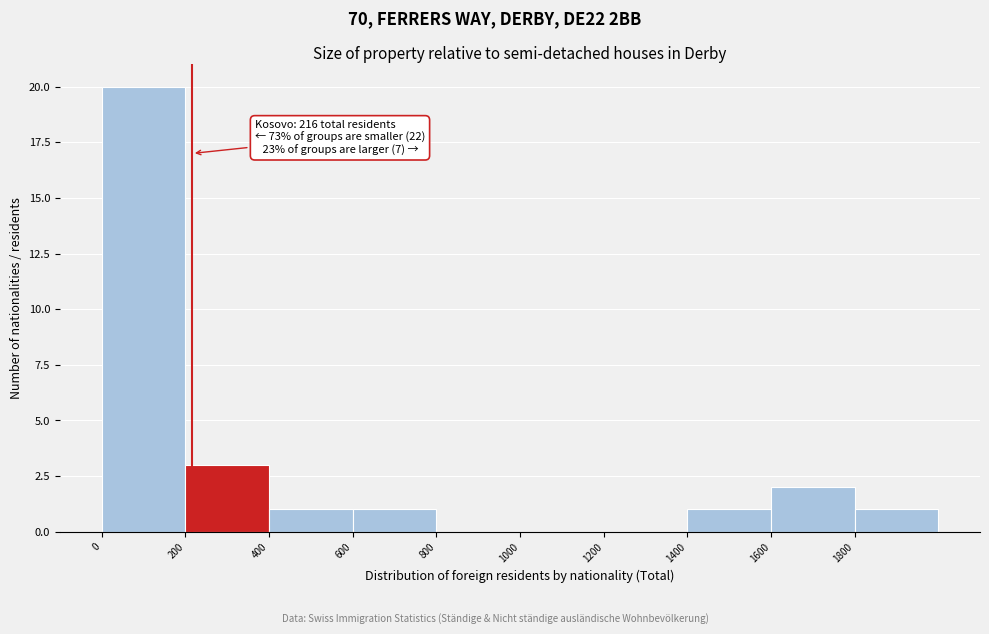

Over which range of the x-axis is the bar tallest?

0 to 200